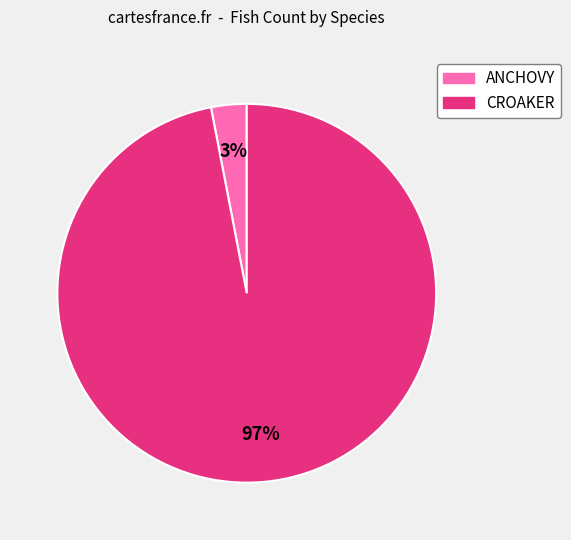

Does any single category account for the majority?

Yes